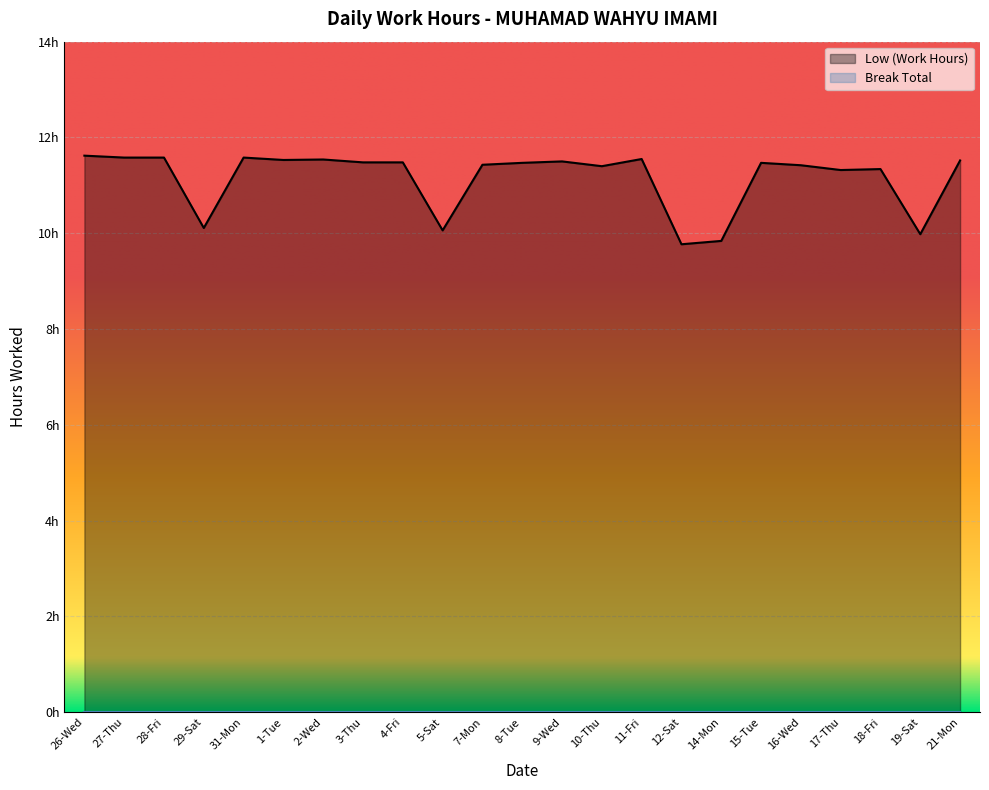

The value at 11-Fri is 11.6. True or false?

True